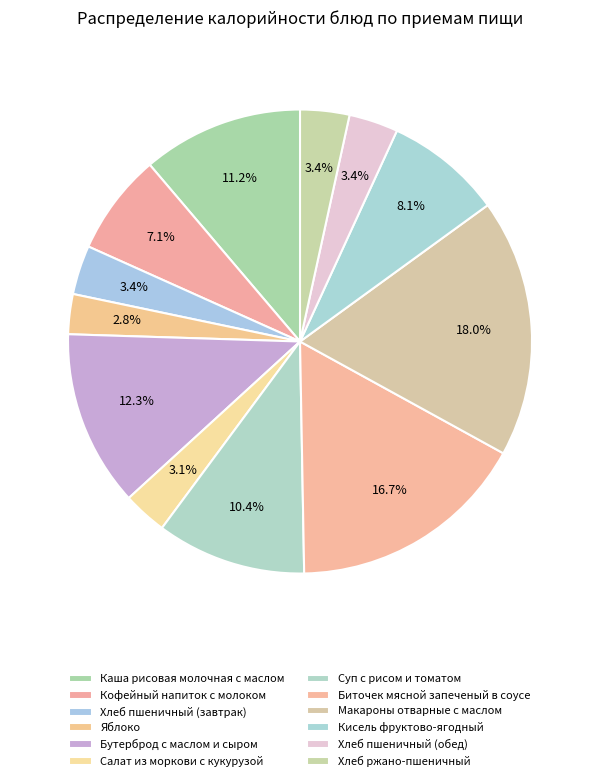

What percentage is the Каша рисовая молочная с маслом slice, to the nearest percent?

11%